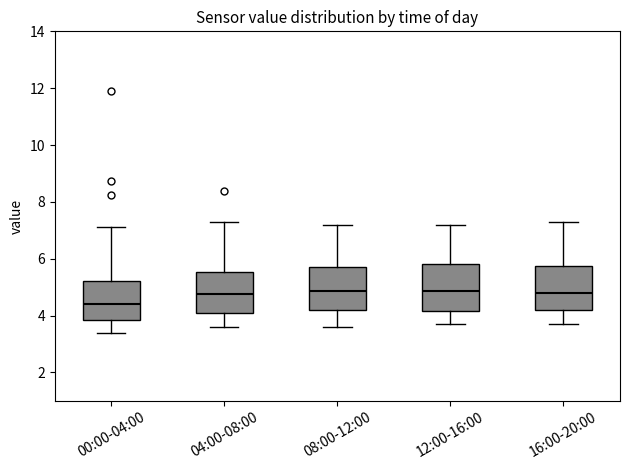

Where is the upper edge of the box for 16:00-20:00 on the y-axis? The values are not printed on the chart, so give them approximately, as read against the axis.

5.8